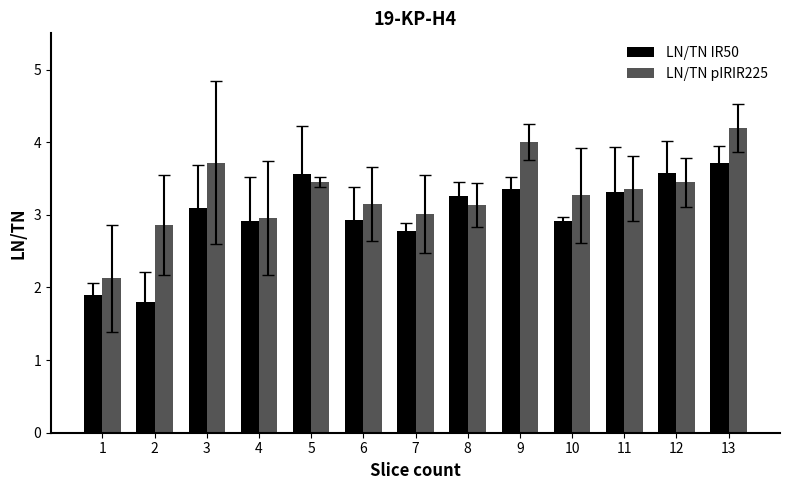

What is the difference between the LN/TN IR50 values at 9 and 8?

0.1